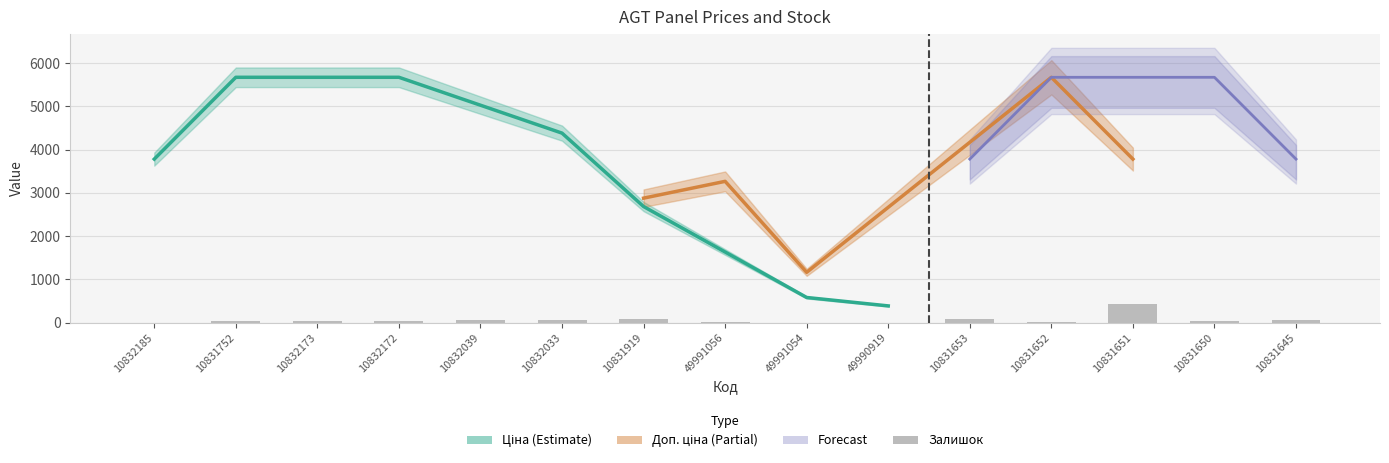

At which label does the data first exceed 36?

10832039